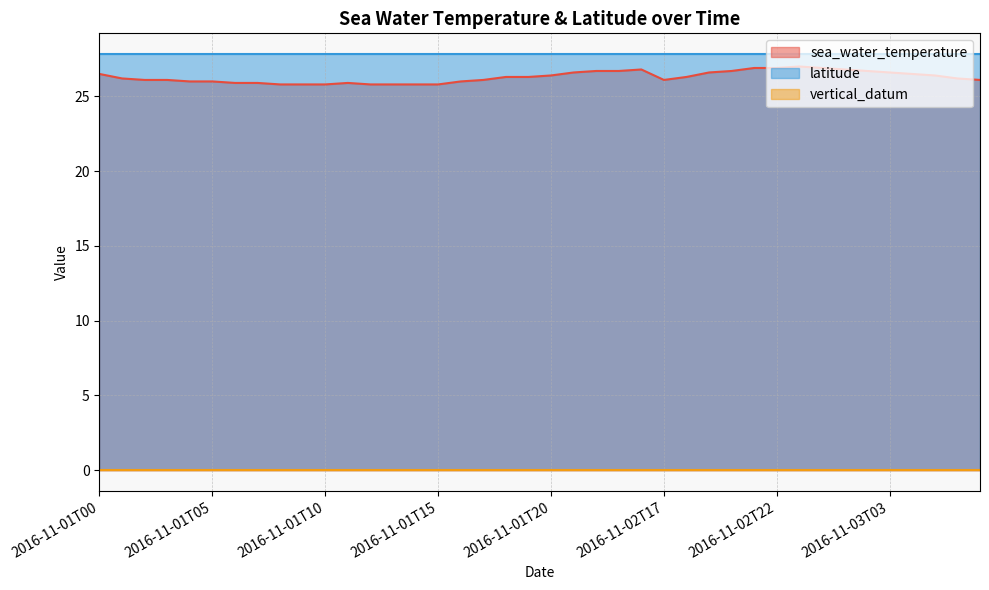

True or false: vertical_datum has more than 0 interior local peaks.

False